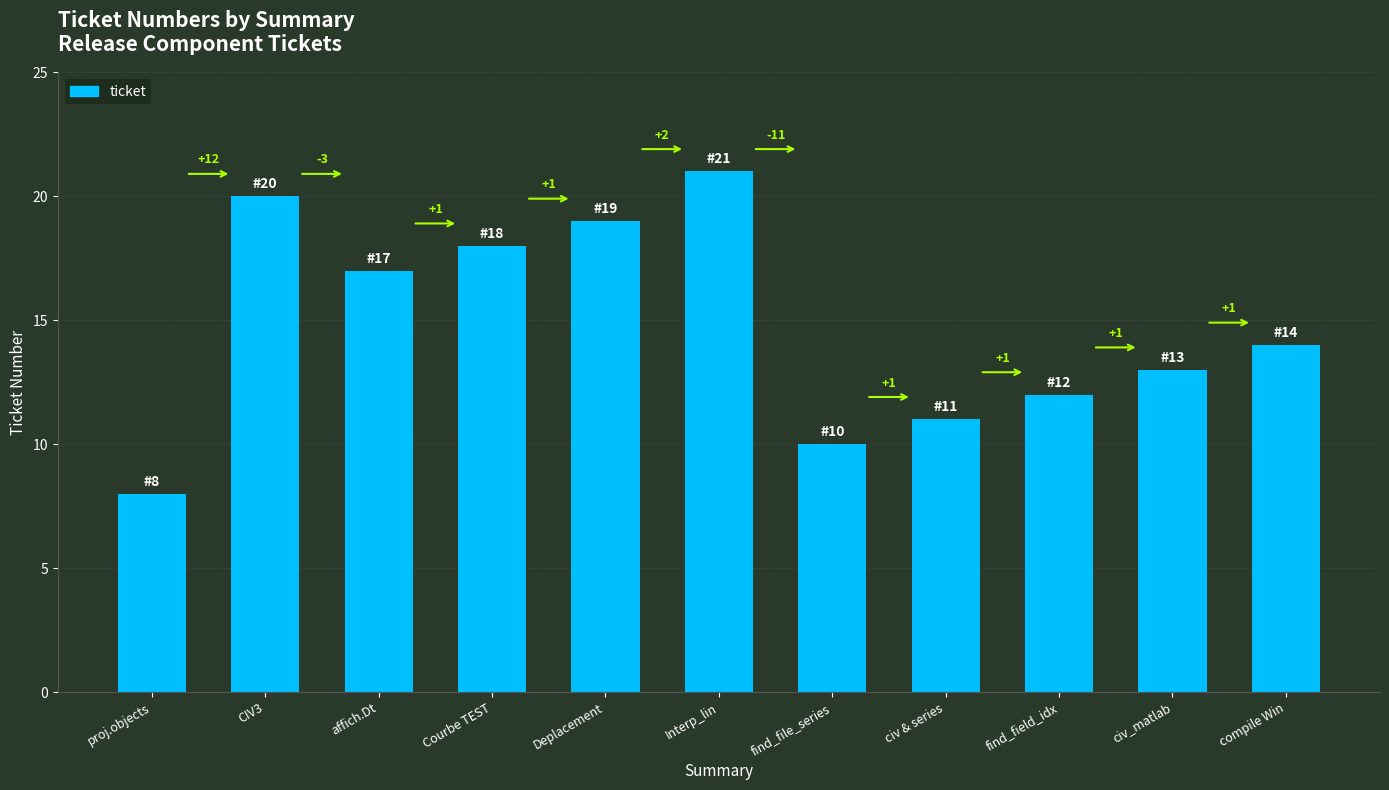

Are the bars horizontal?

No